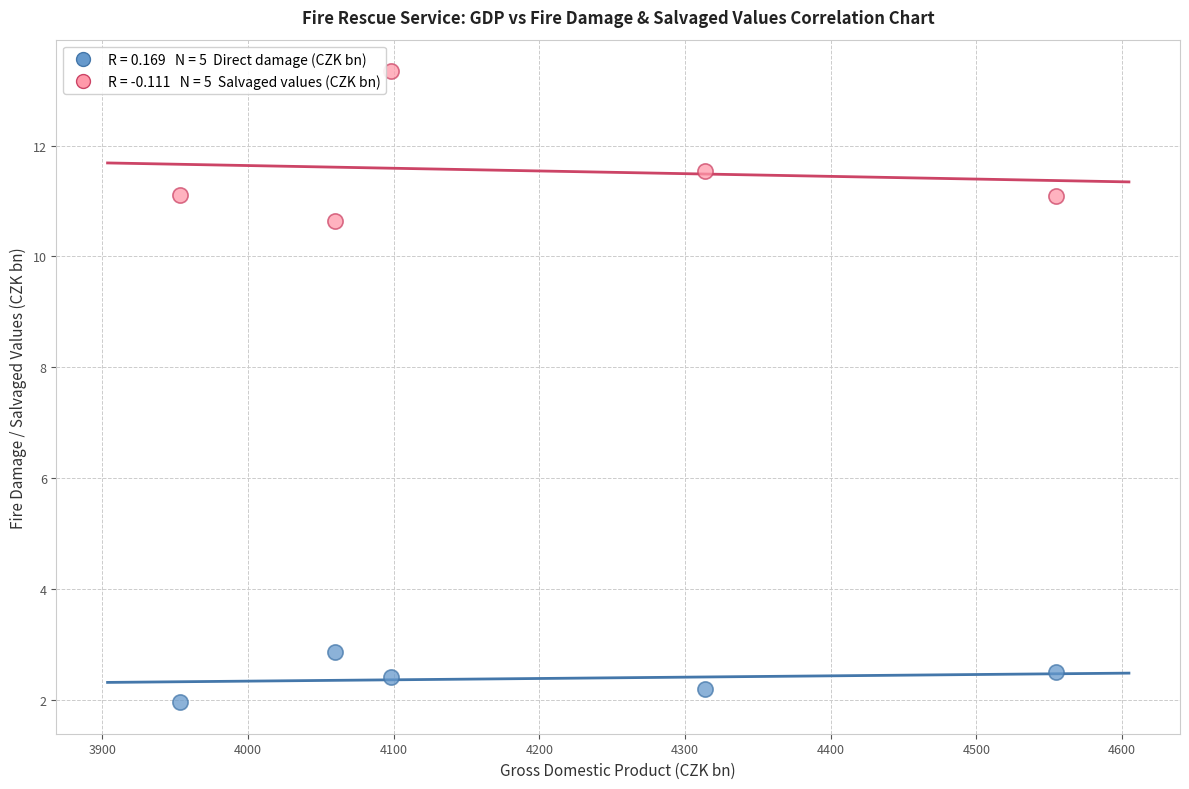

Across all series, what Y value is closest to 7?

10.6